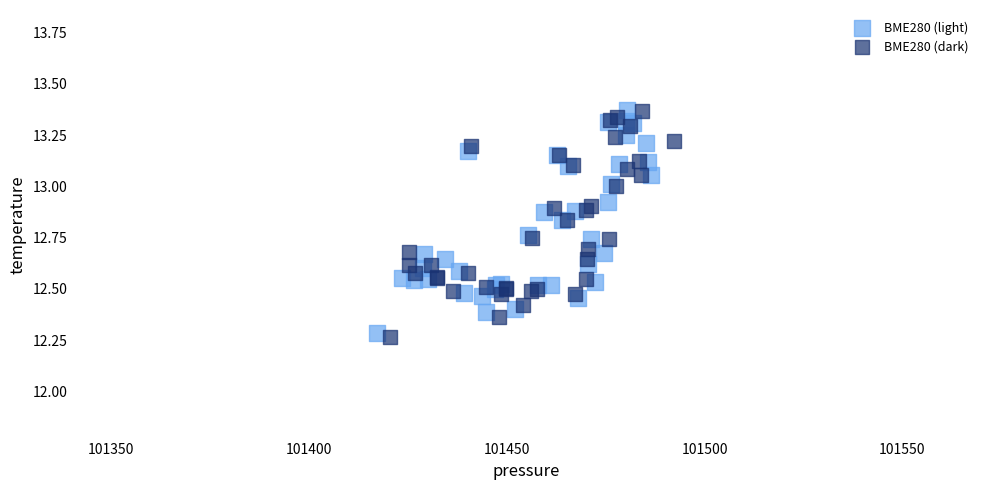

Which series has the largest Y range (max minus min)?

BME280 (dark)